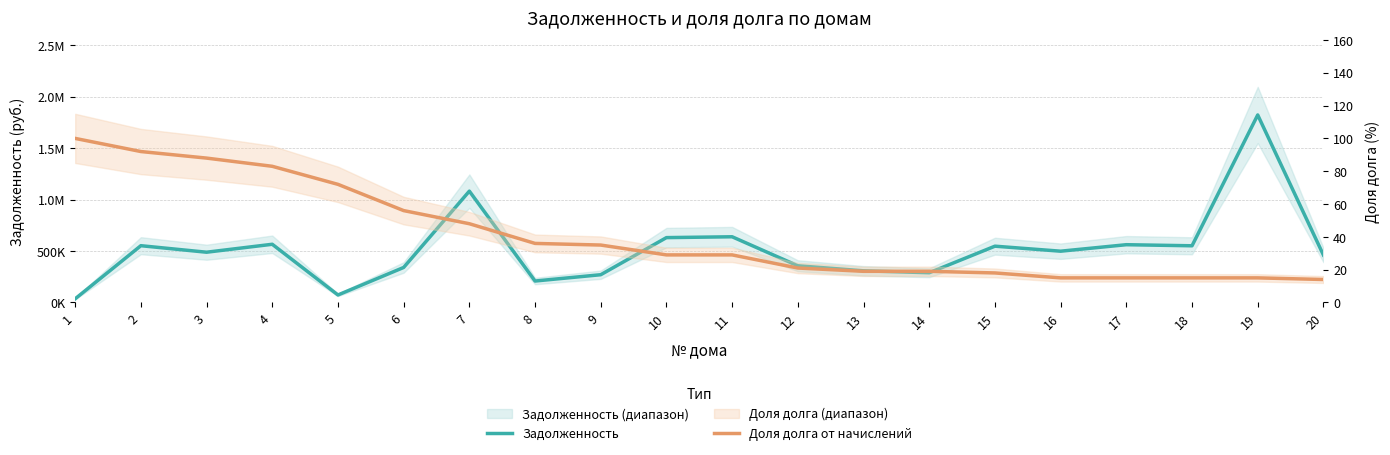

Rank the series at 19 from lowest to highest value.

Доля долга от начислений, Задолженность